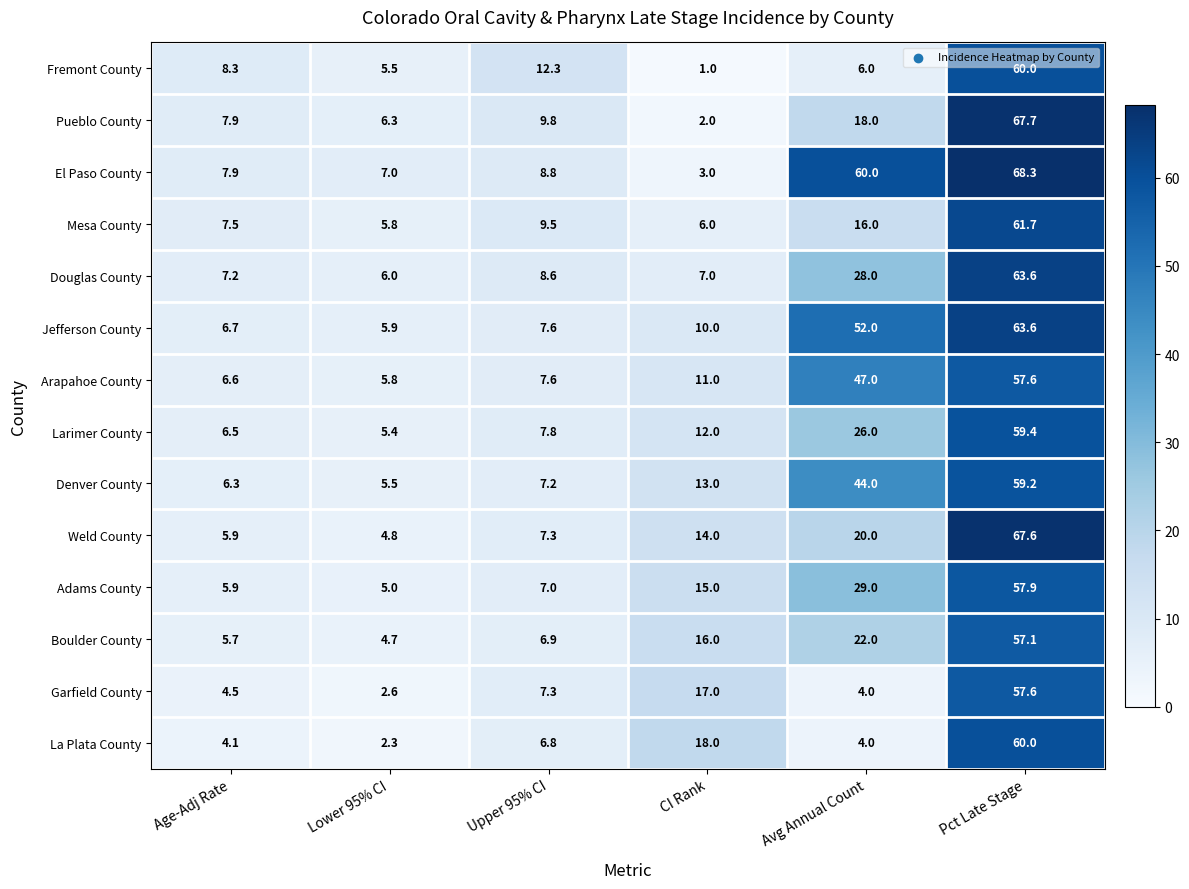

Which series has the largest range (max minus min)?

Pueblo County